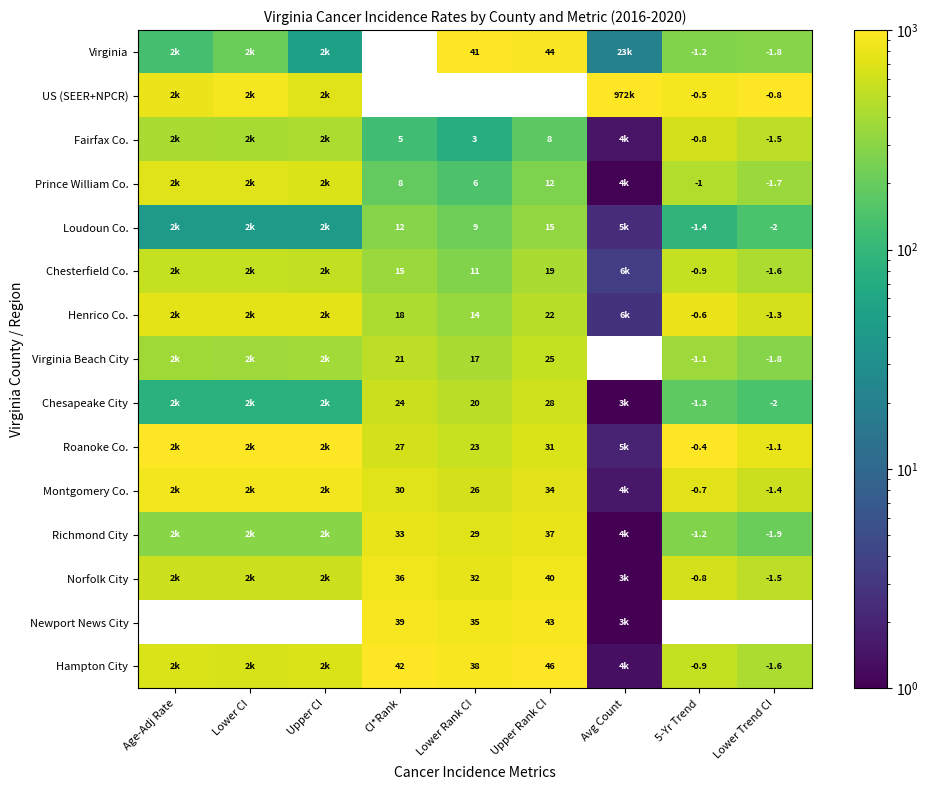

What is the total value across all series at Lower Rank CI?

304.0